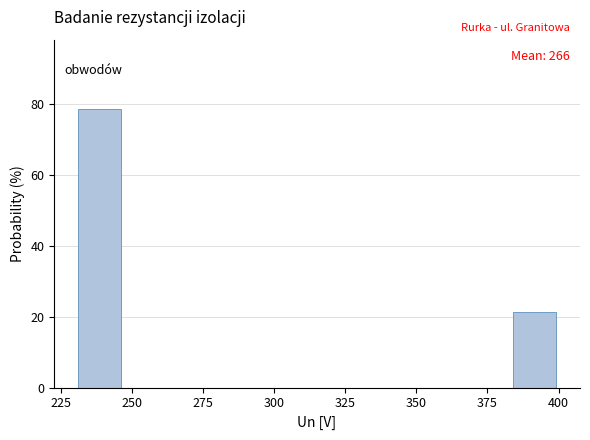

Around what value on the x-axis is the tallest bar? Give the approximate position of its centre, as read against the axis.

240